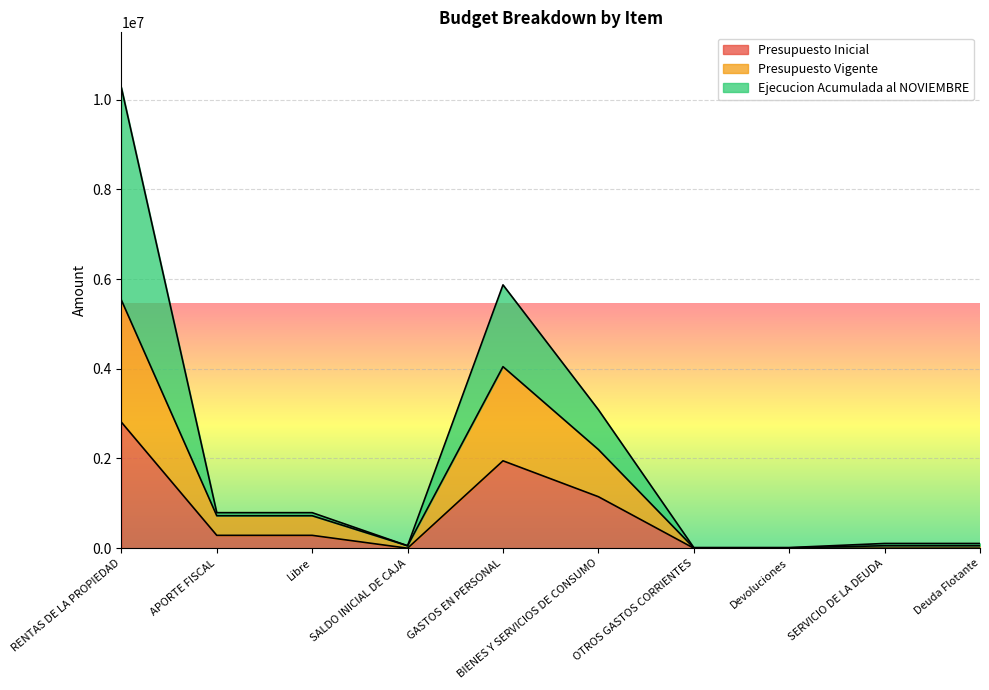

What is the minimum value for Presupuesto Vigente?

8000